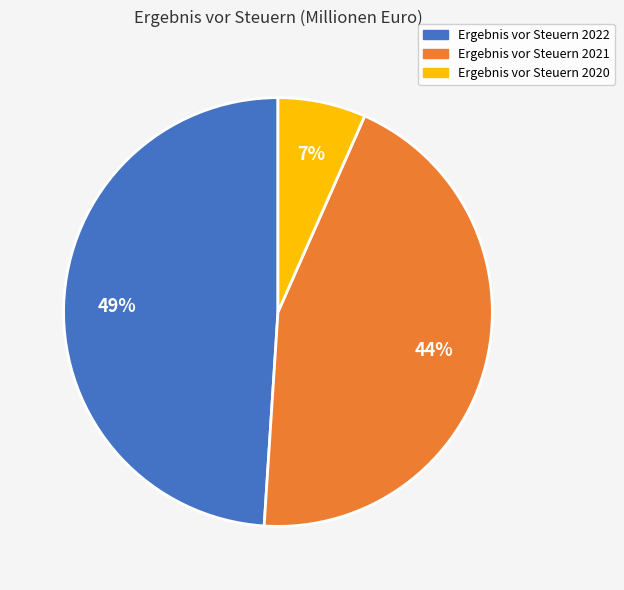

Which slice is the smallest?

Ergebnis vor Steuern 2020